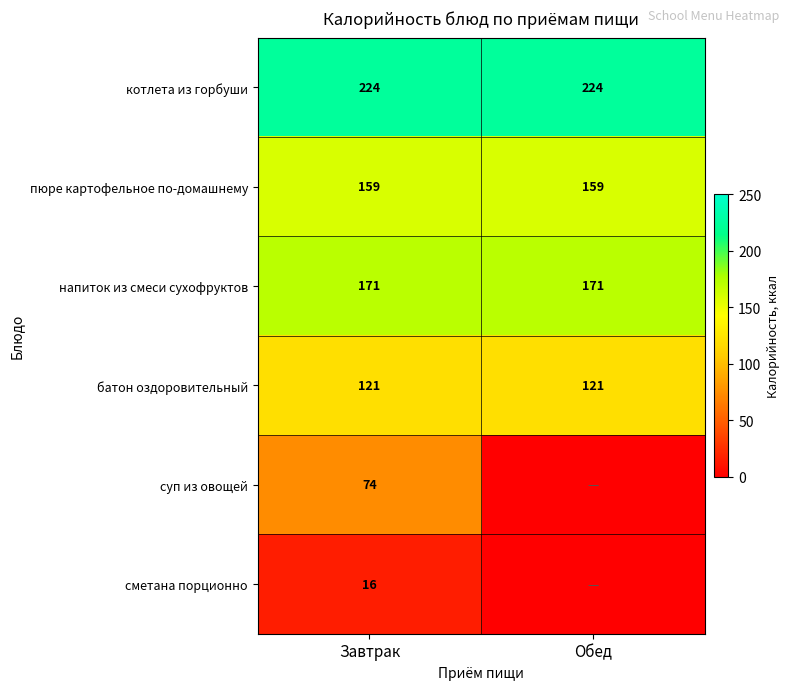

What is the sum of the батон оздоровительный values at Завтрак and Обед?

242